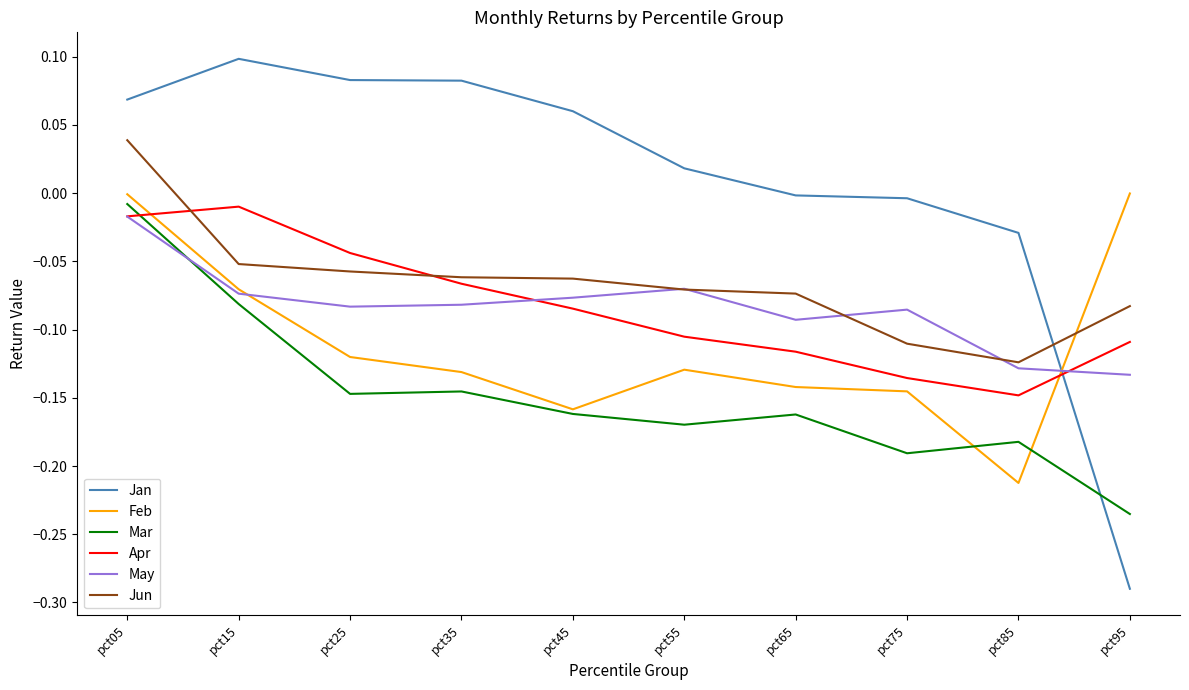

At which label does Mar reach its peak?

pct05